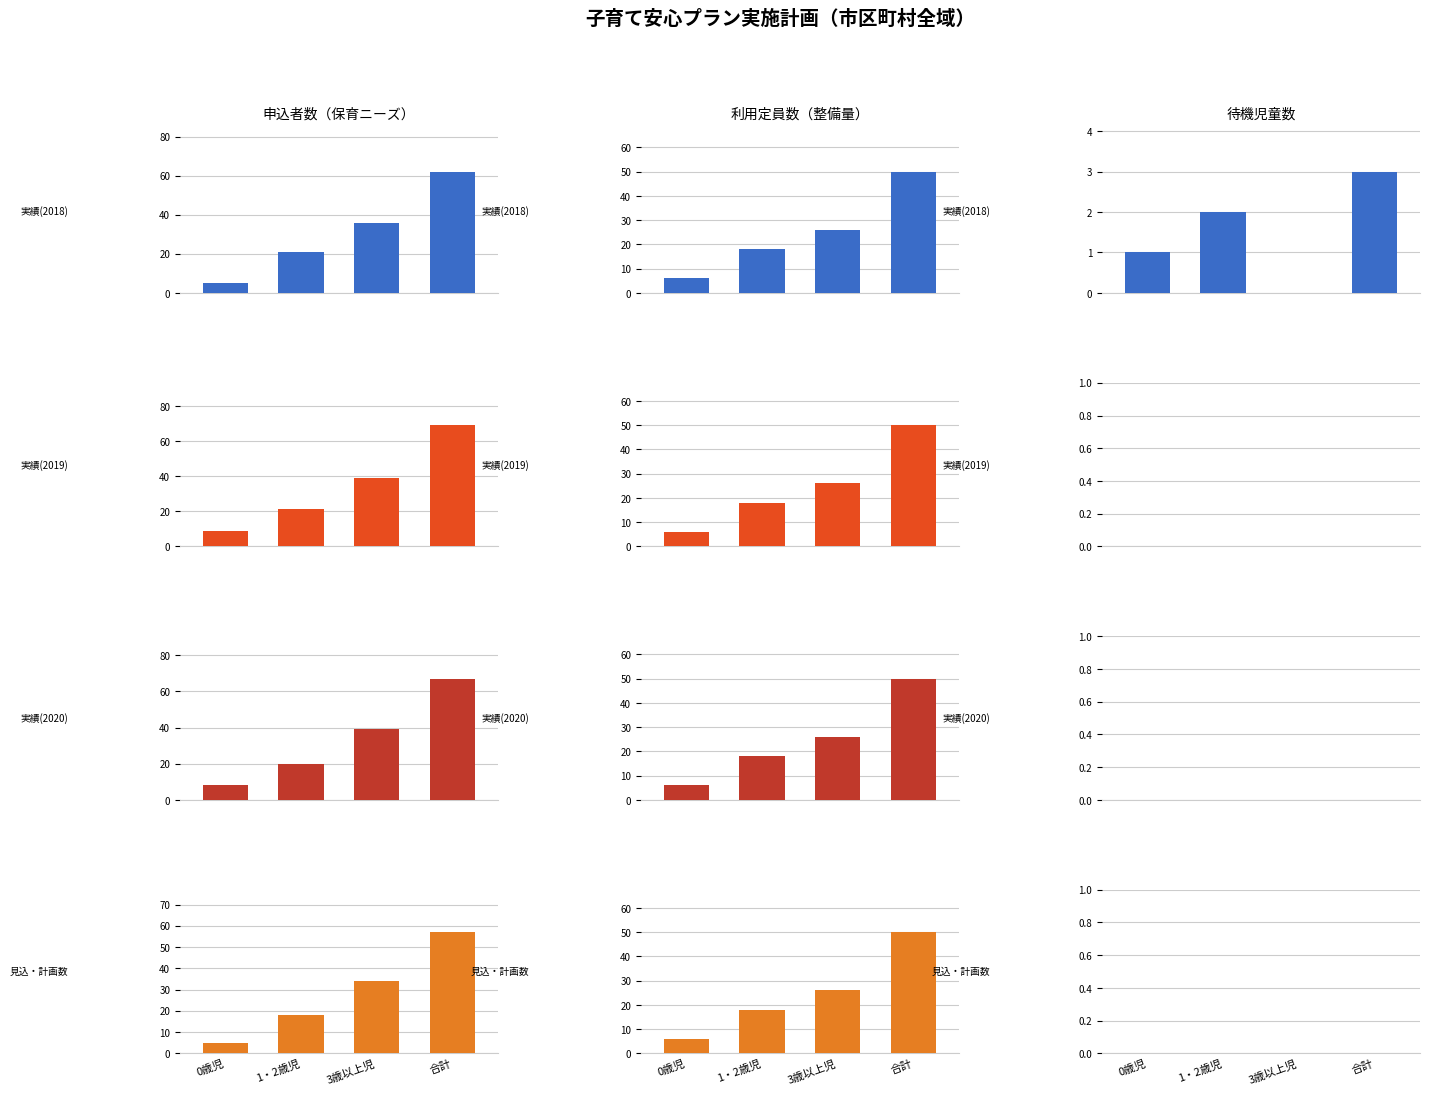

What is the label of the 3rd bar from the left?

3歳以上児